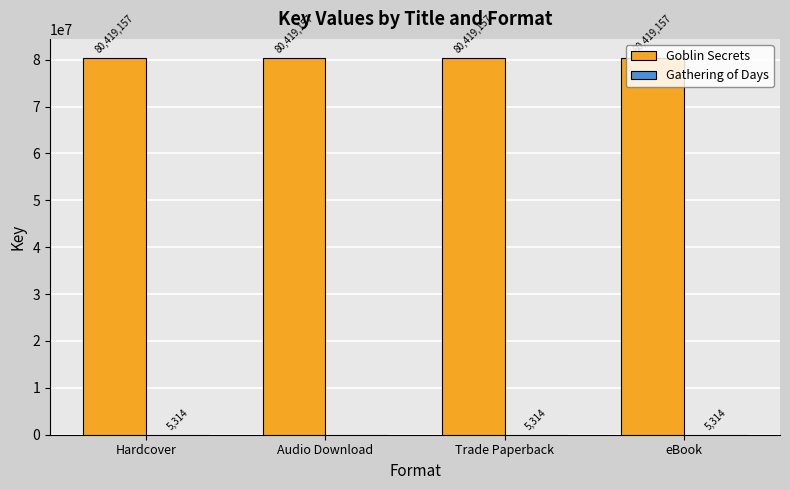

What is the total value across all series at Audio Download?

80419157